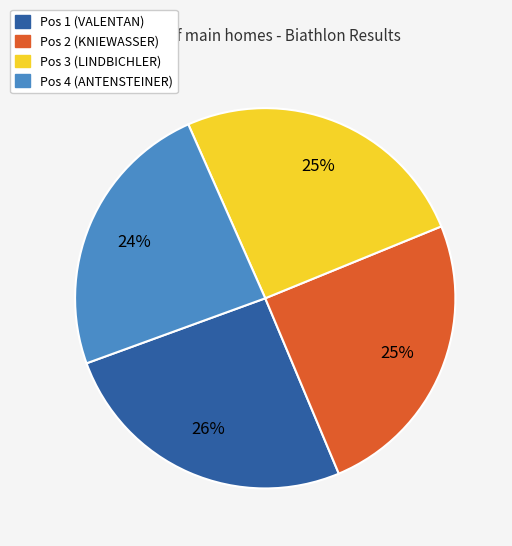

To the nearest percent, what percentage of the pie is Pos 1 (VALENTAN)?

26%